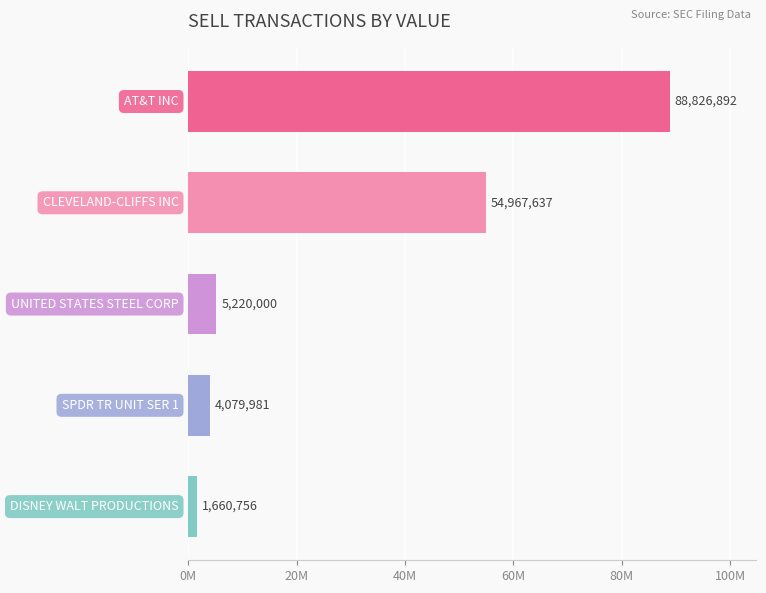

Are the bars horizontal?

Yes